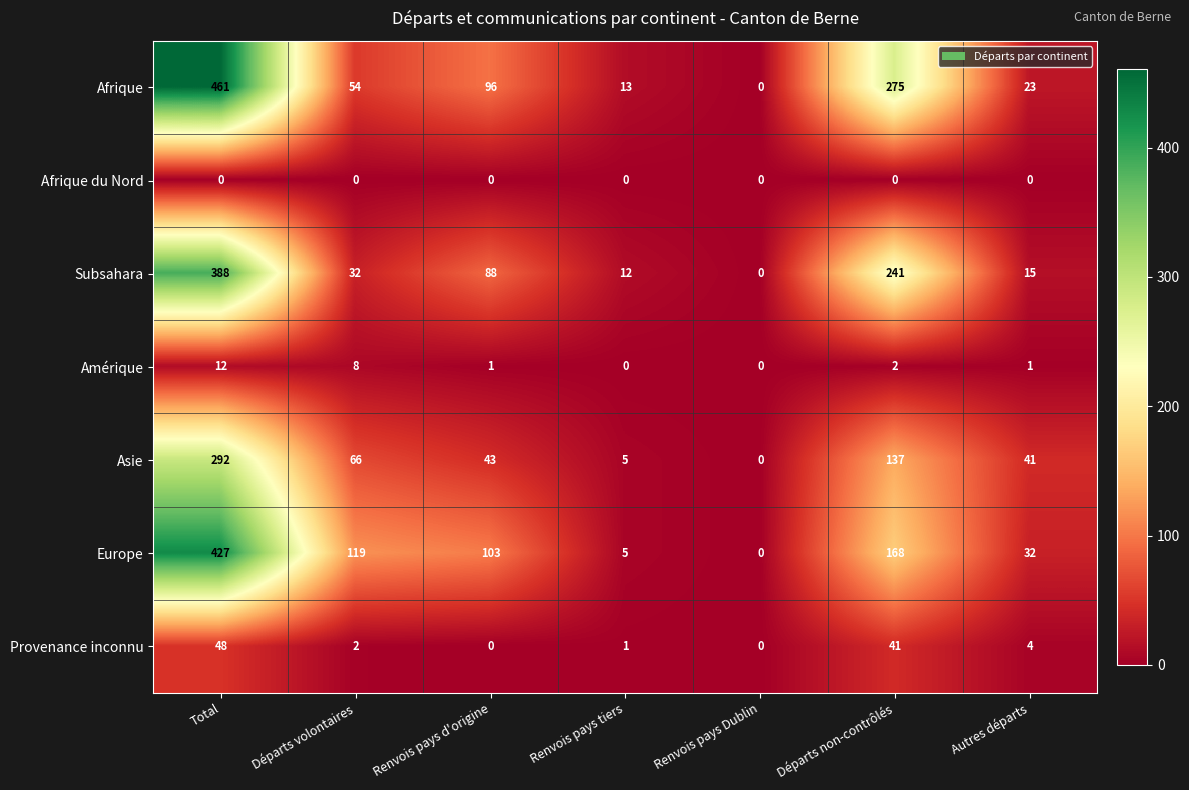

Which category has the highest value across all series?

Total